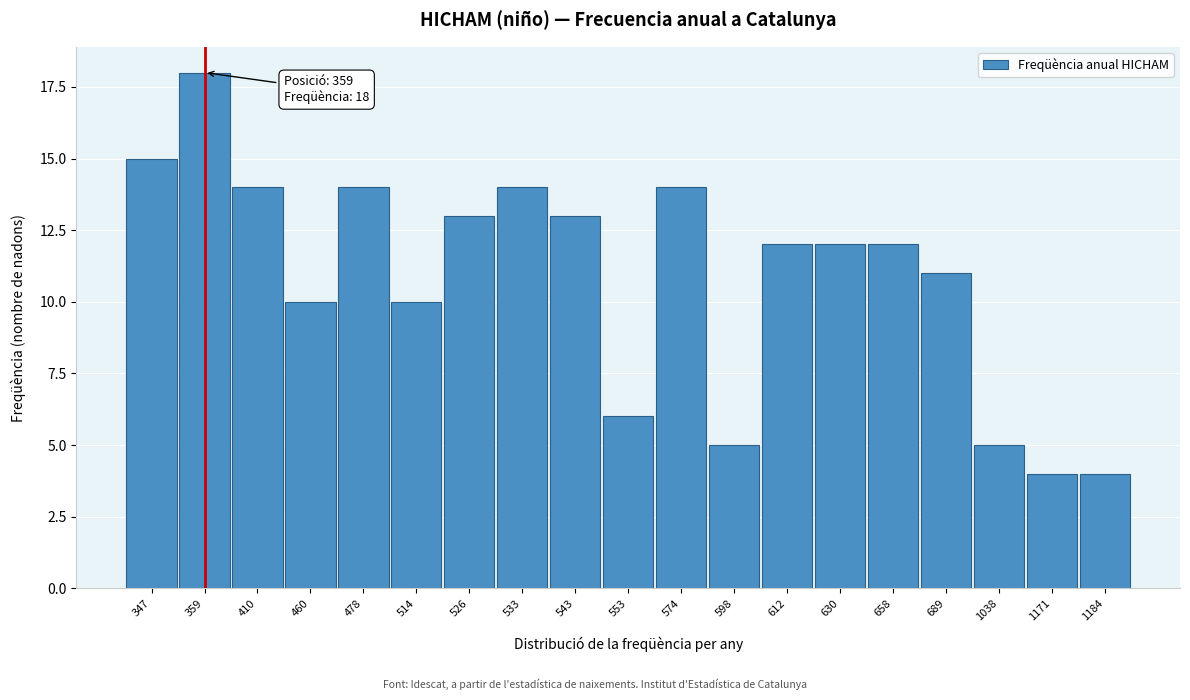

Reading right to left, what are all the values shown in this chart?

4	4	5	11	12	12	12	5	14	6	13	14	13	10	14	10	14	18	15